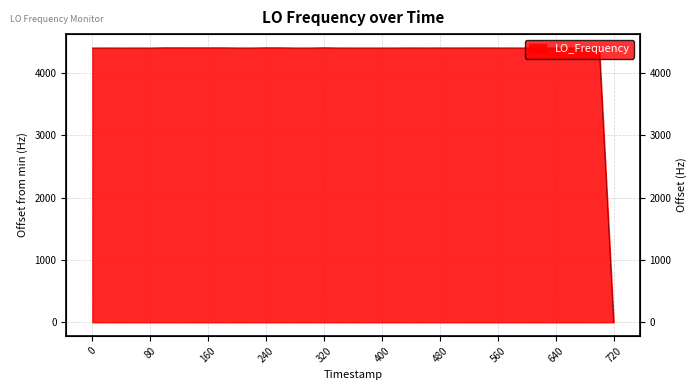

How many categories are shown in the chart?

40